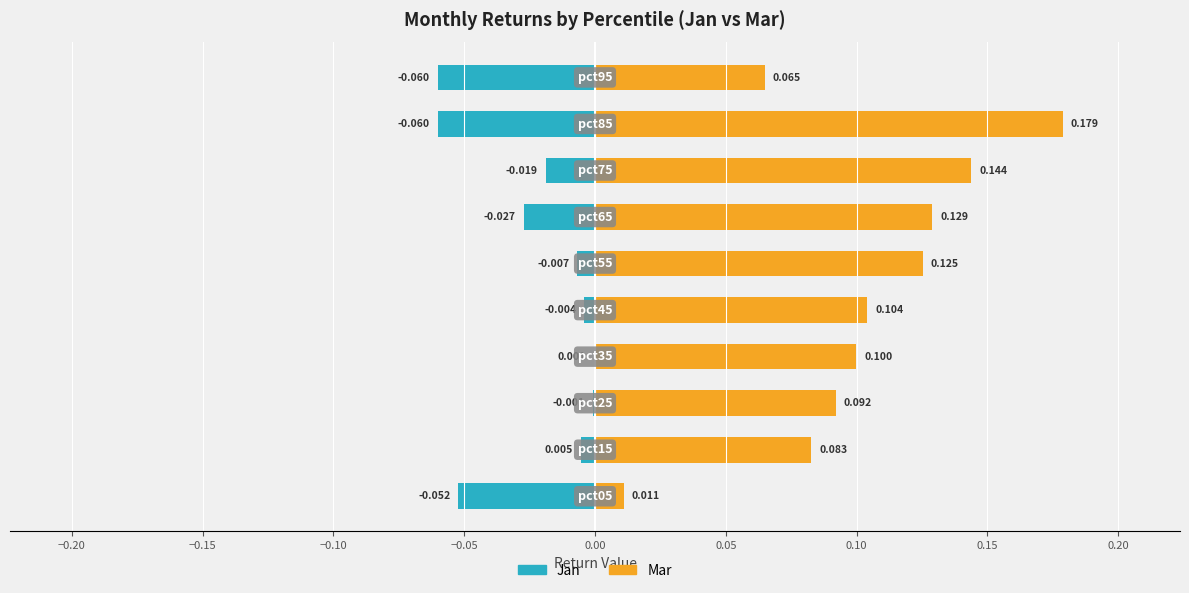

The Jan series shows -0.0 at −0.10. True or false?

False